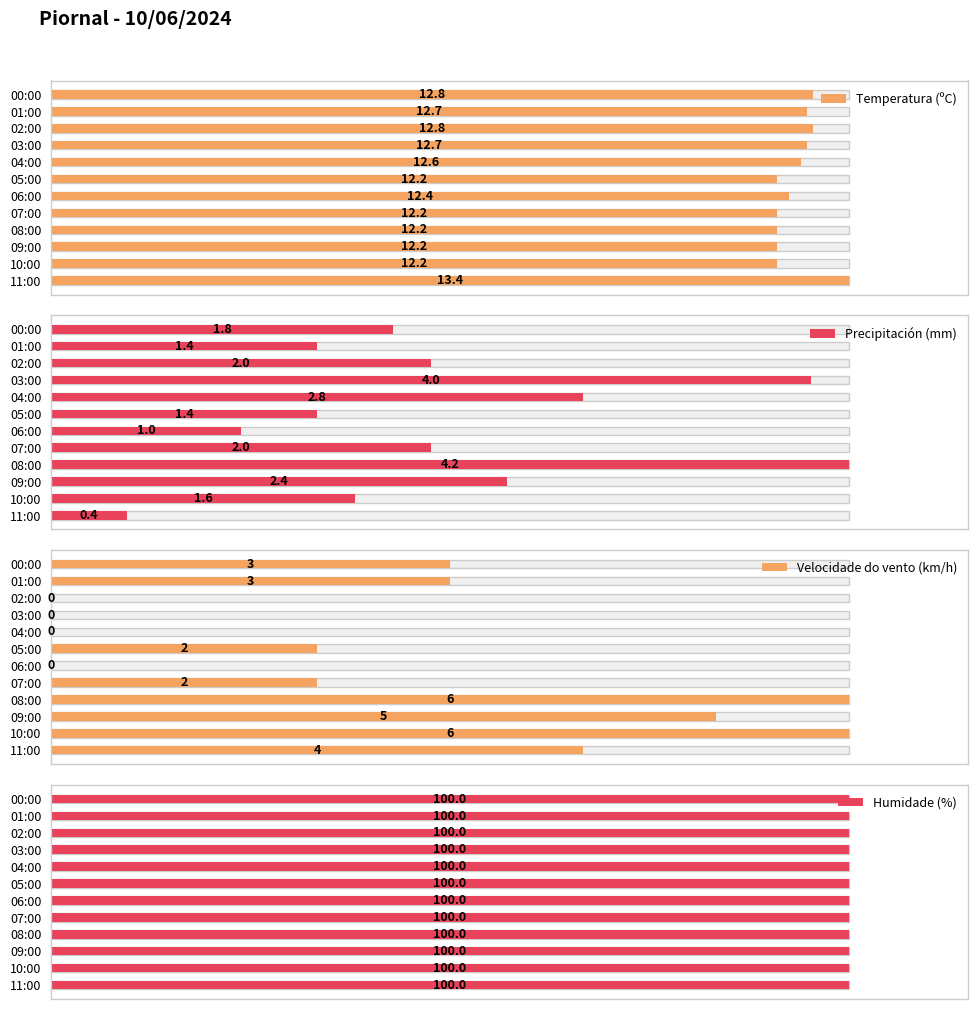

Which label corresponds to the smallest value in the chart?

06:00